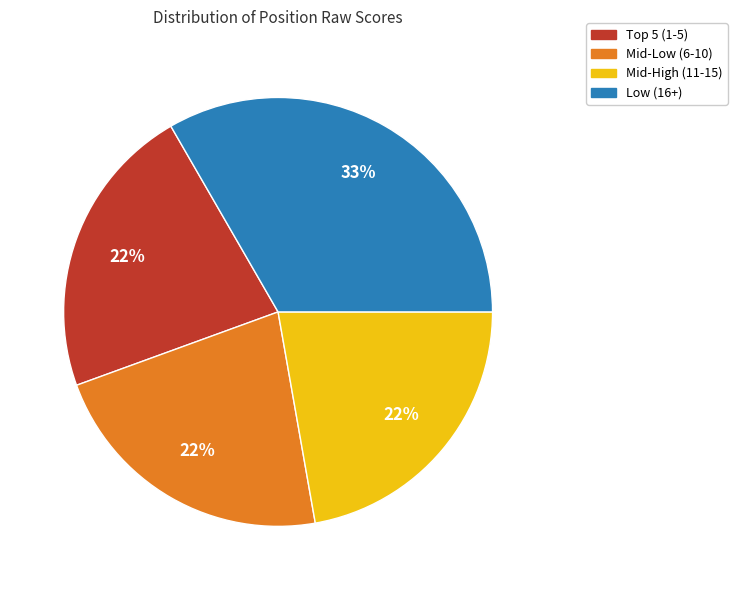

To the nearest percent, what is the average slice percentage?

25%